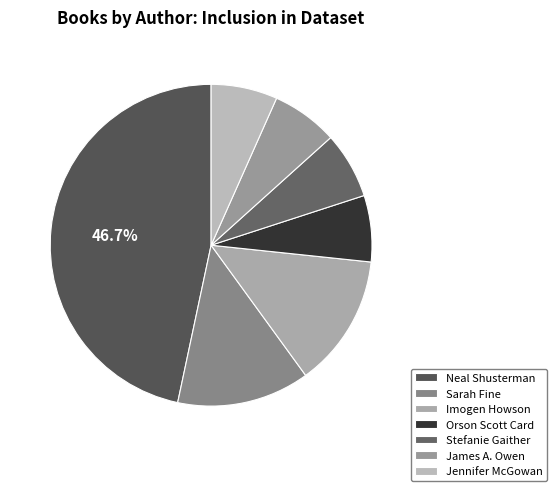

Does any single category account for the majority?

No